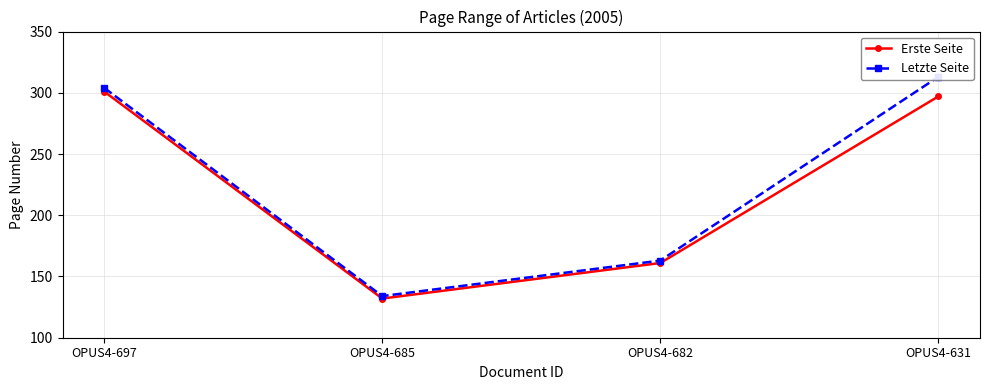

Reading left to right, transcribe all the data shown in this chart.

Erste Seite: OPUS4-697=301	OPUS4-685=132	OPUS4-682=161	OPUS4-631=297
Letzte Seite: OPUS4-697=304	OPUS4-685=134	OPUS4-682=163	OPUS4-631=313